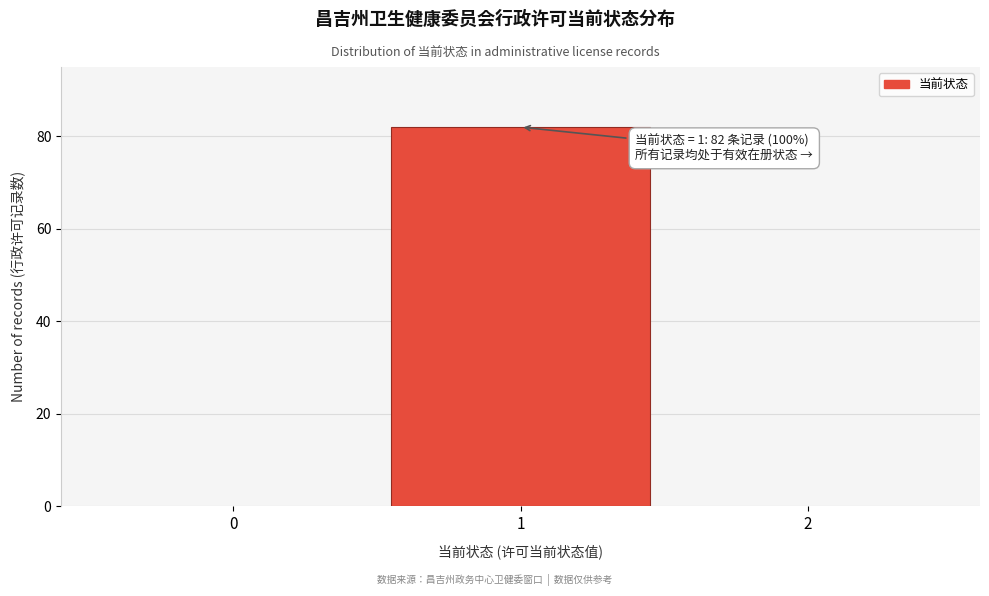

Reading left to right, extract all data points from this chart.

0=0	1=82	2=0